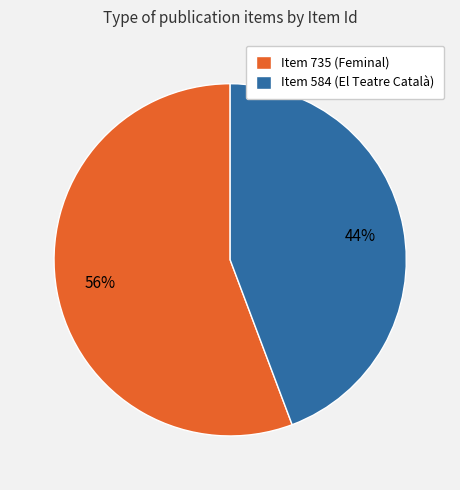

To the nearest percent, what is the average slice percentage?

50%